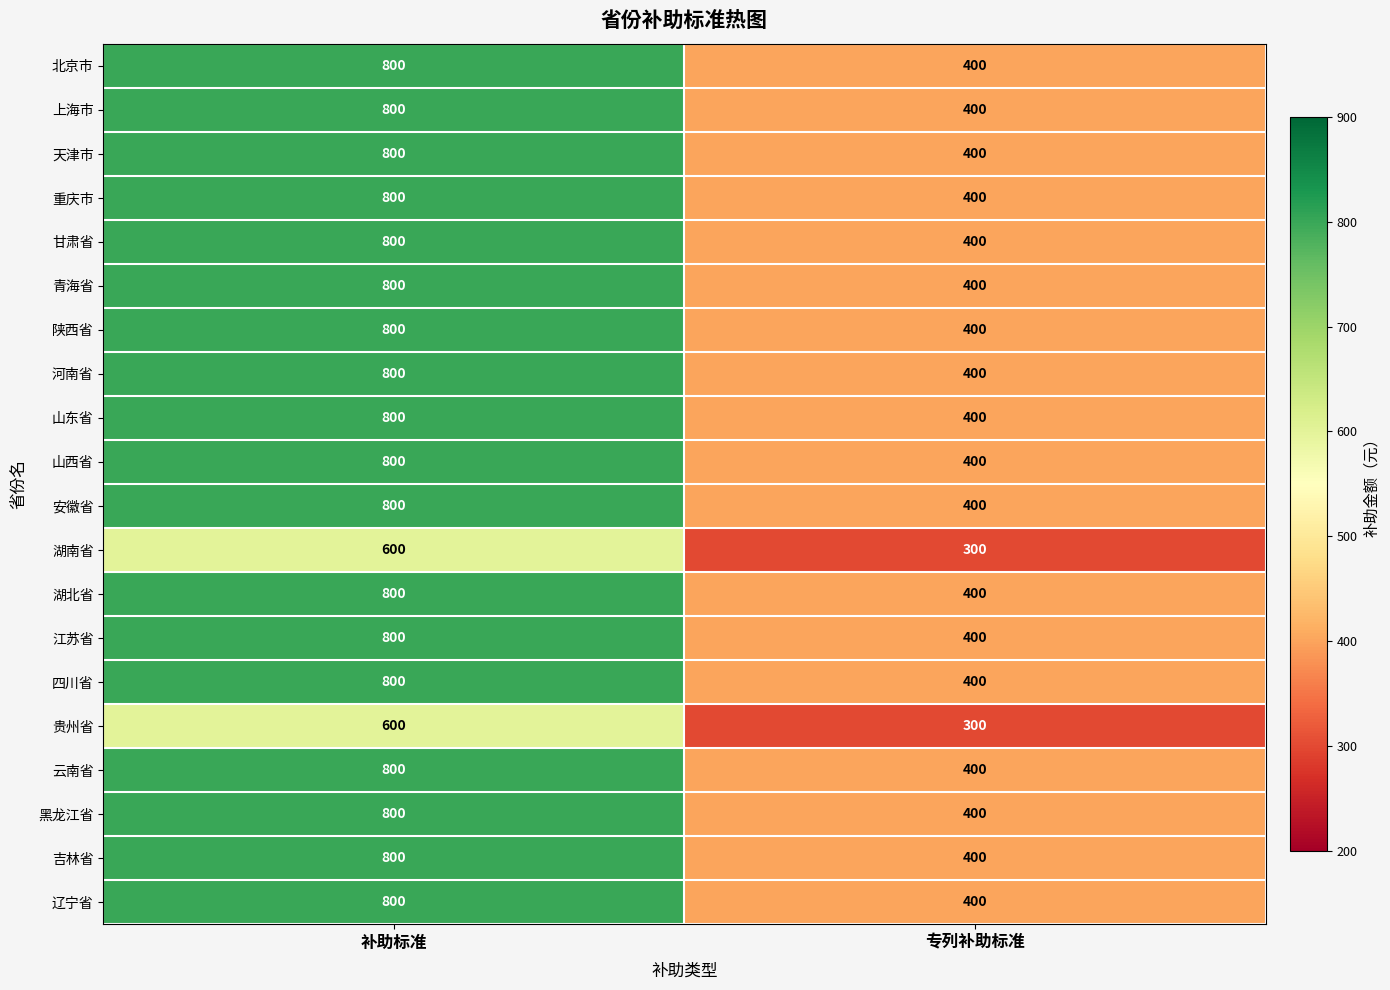

Is it true that 云南省 equals 135 at 专列补助标准?

False